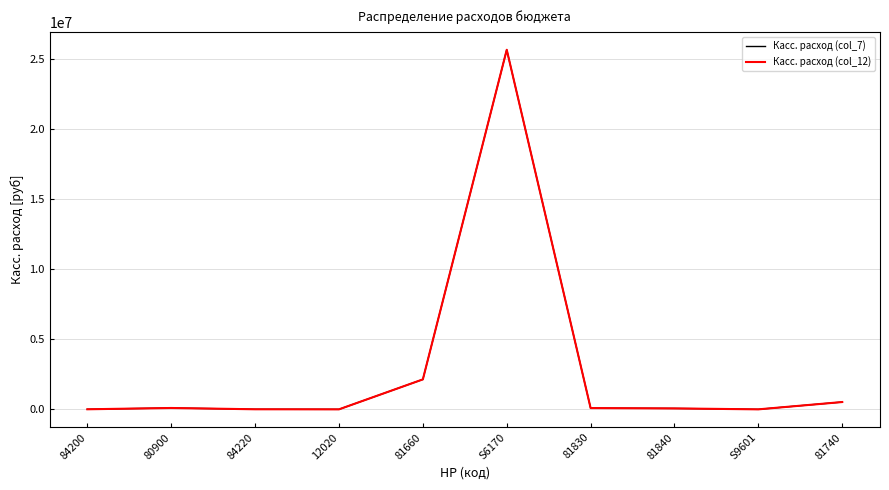

Is the value of Касс. расход (col_12) at 80900 greater than the value of Касс. расход (col_7) at 81840?

Yes